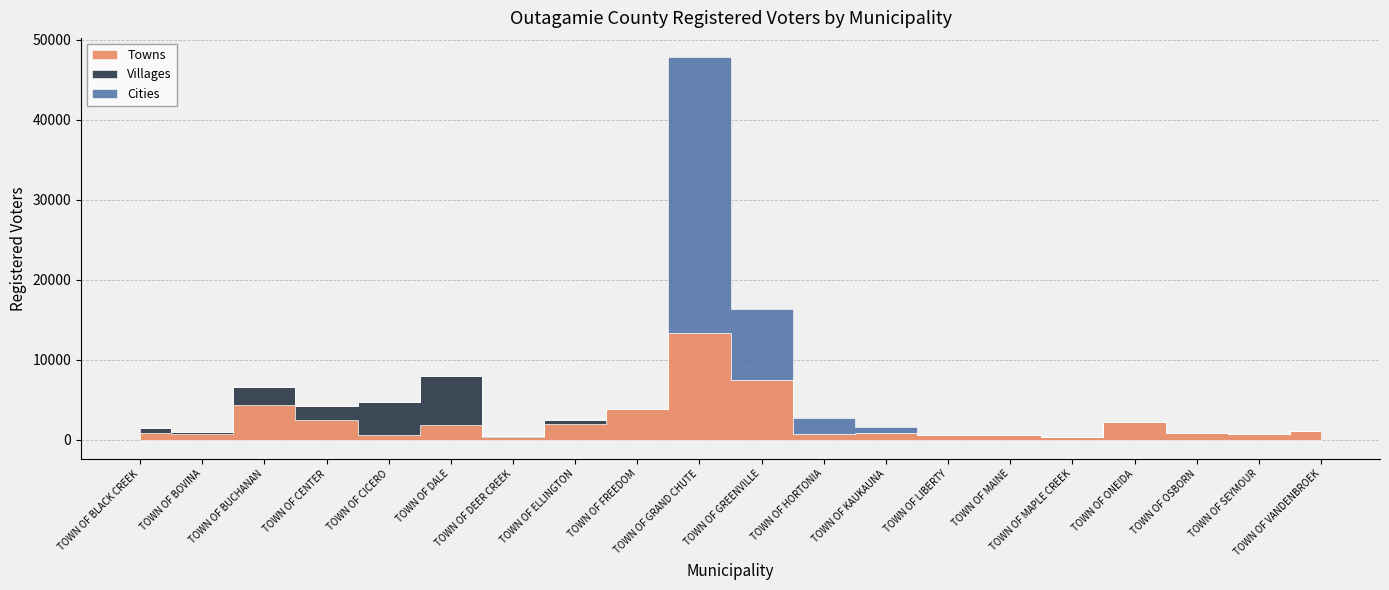

What position from the left is TOWN OF HORTONIA?

12